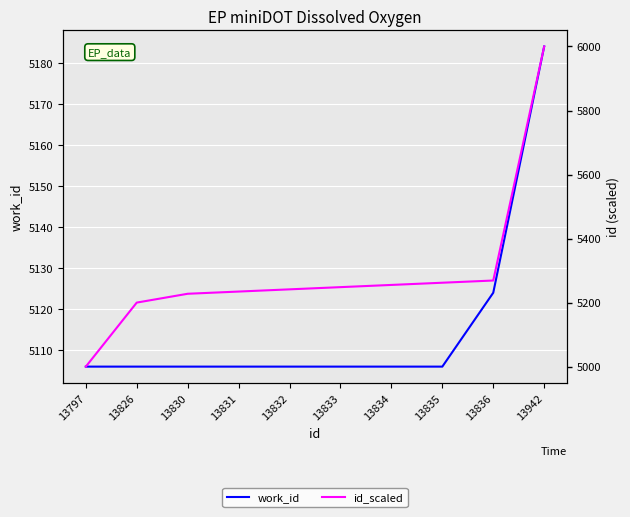

Reading left to right, list all the values displayed in this chart.

work_id: 5106.0	5106.0	5106.0	5106.0	5106.0	5106.0	5106.0	5106.0	5124.0	5184.0
id_scaled: 5000.0	5200.0	5227.6	5234.5	5241.4	5248.3	5255.2	5262.1	5269.0	6000.0